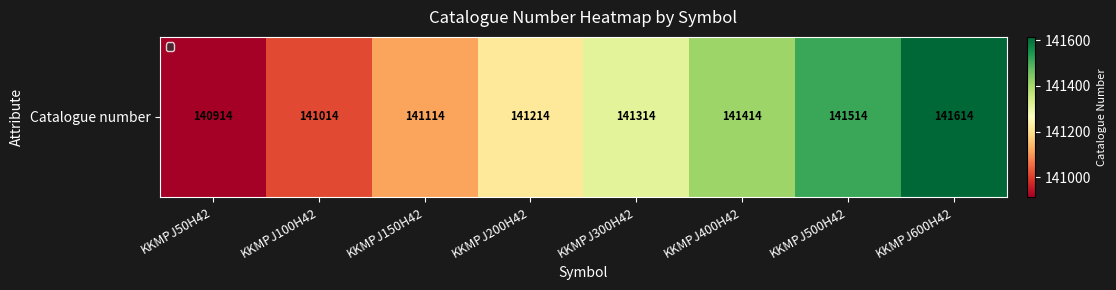

What is the ratio of the value at KKMPJ500H42 to the value at KKMPJ100H42?

1.0